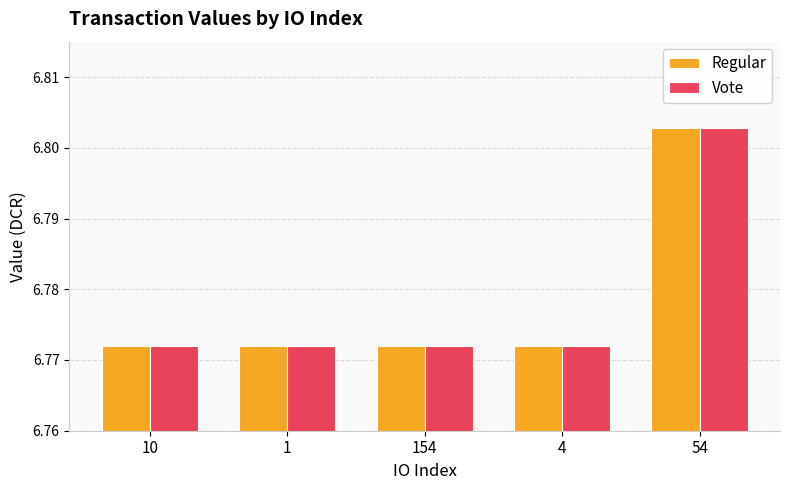

What is the sum of the Vote values at 4 and 1?

13.5